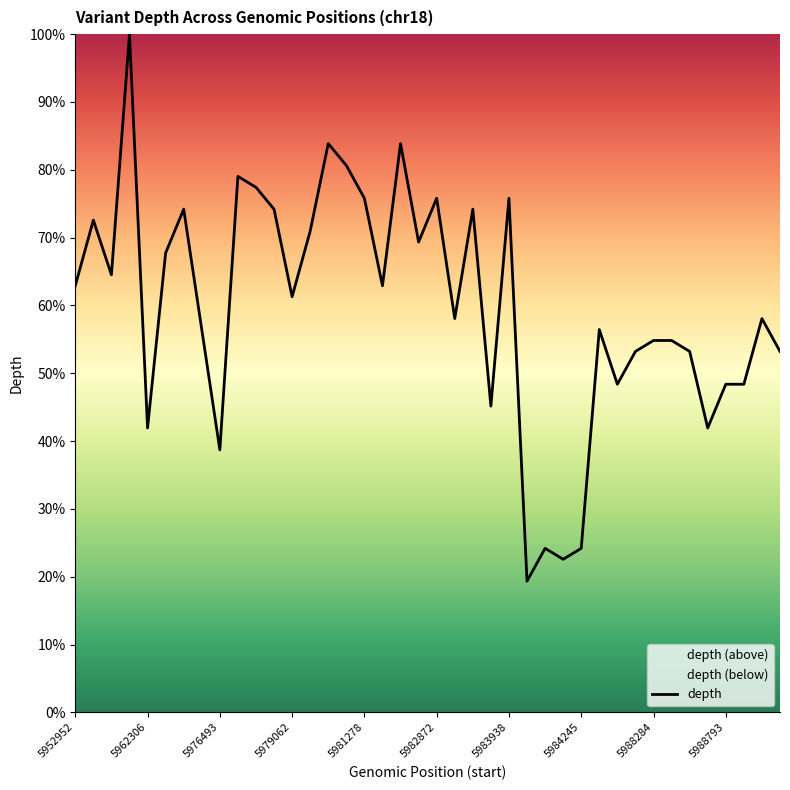

What is the minimum value shown in the chart?

19.4